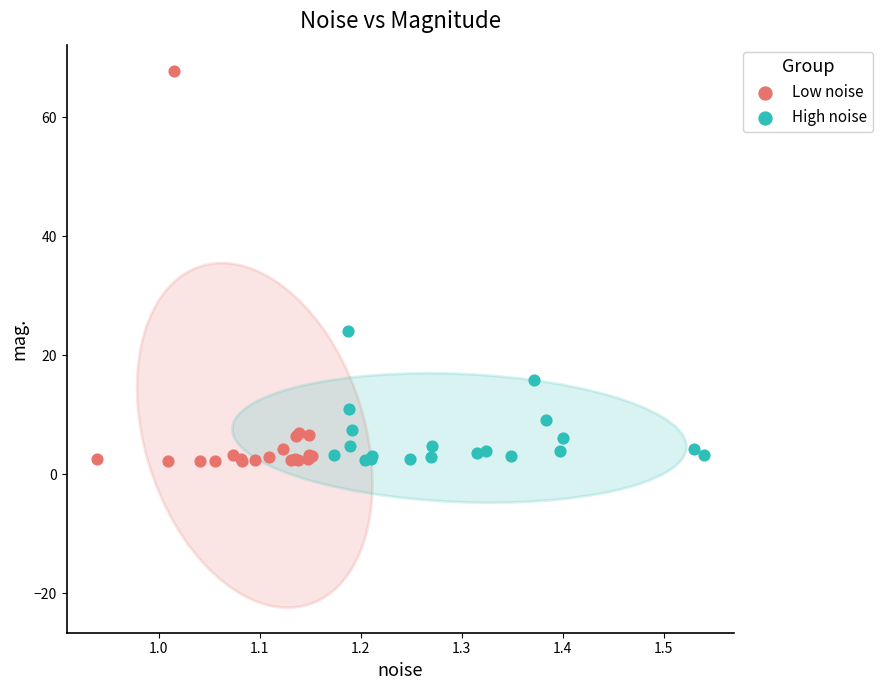

Which series reaches the maximum Y coordinate?

Low noise